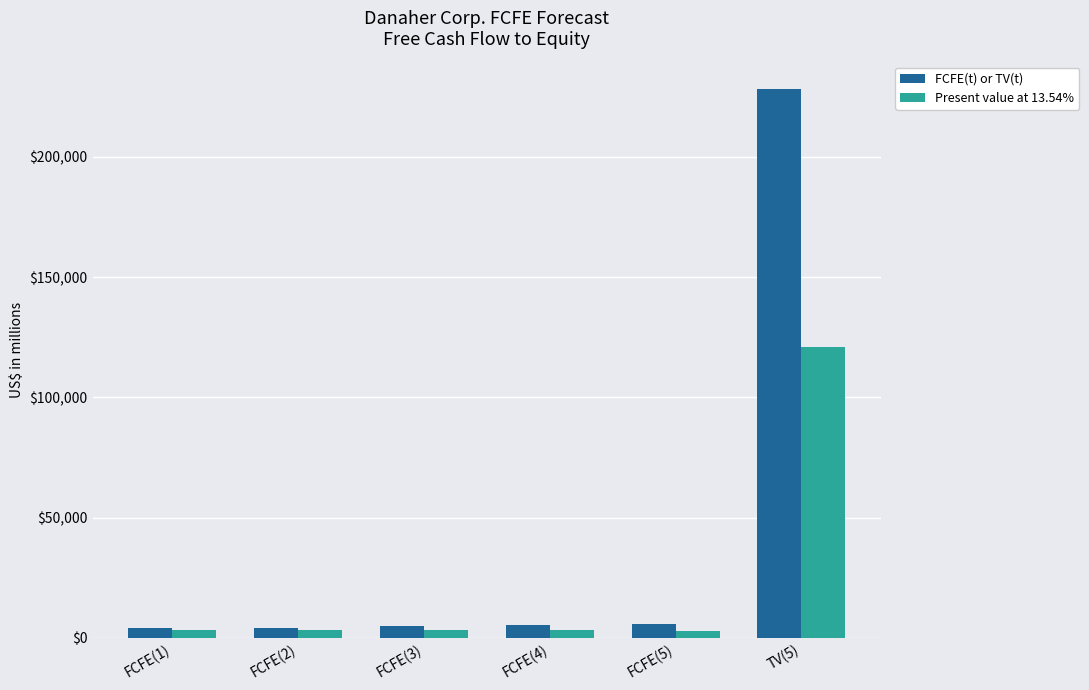

Which series has the widest spread of values?

FCFE(t) or TV(t)